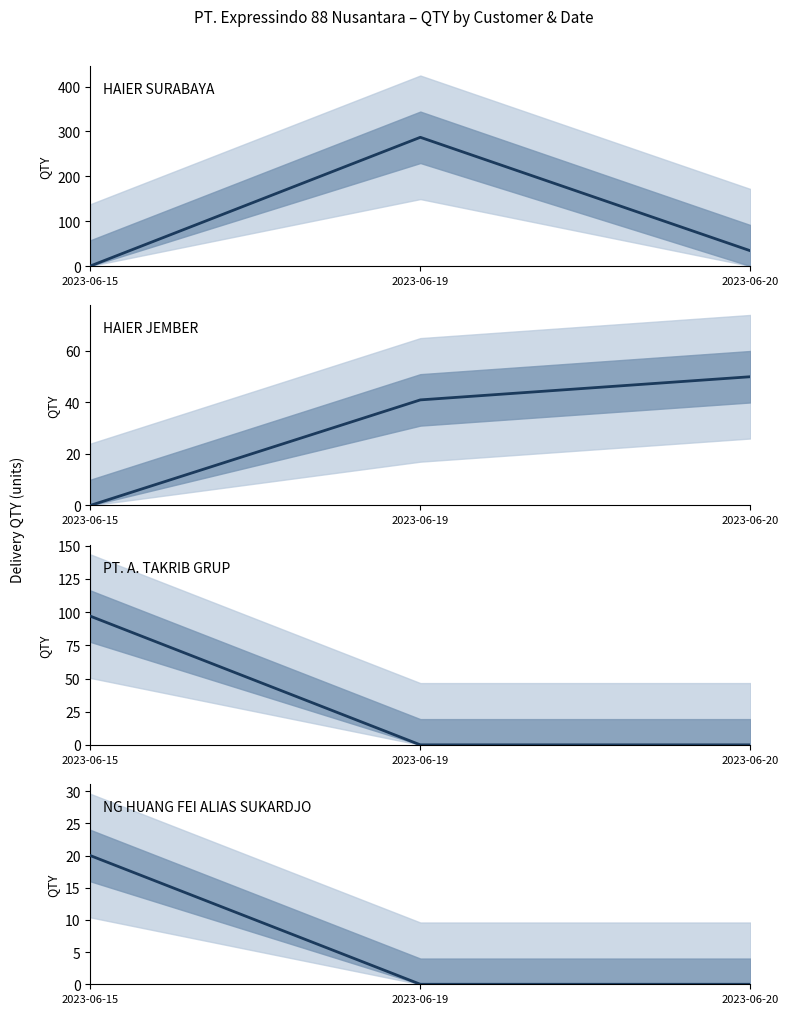

Rank the series by their maximum value, from highest to lowest.

HAIER SURABAYA, PT. A. TAKRIB GRUP, HAIER JEMBER, NG HUANG FEI ALIAS SUKARDJO